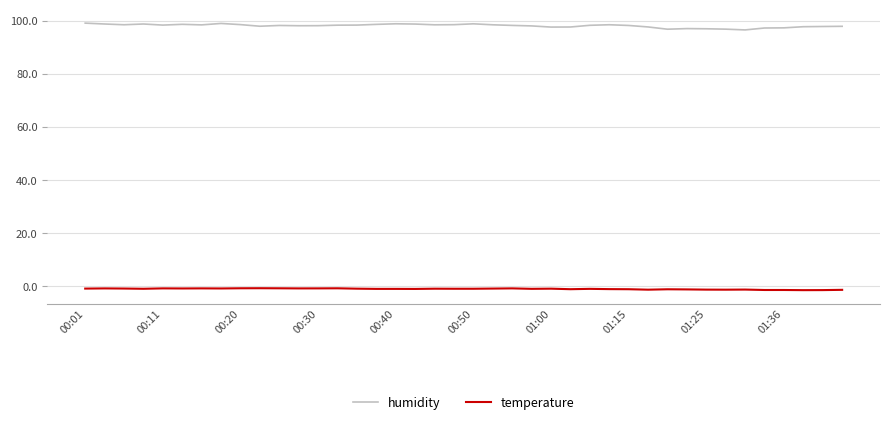

How many categories are shown in the chart?

40